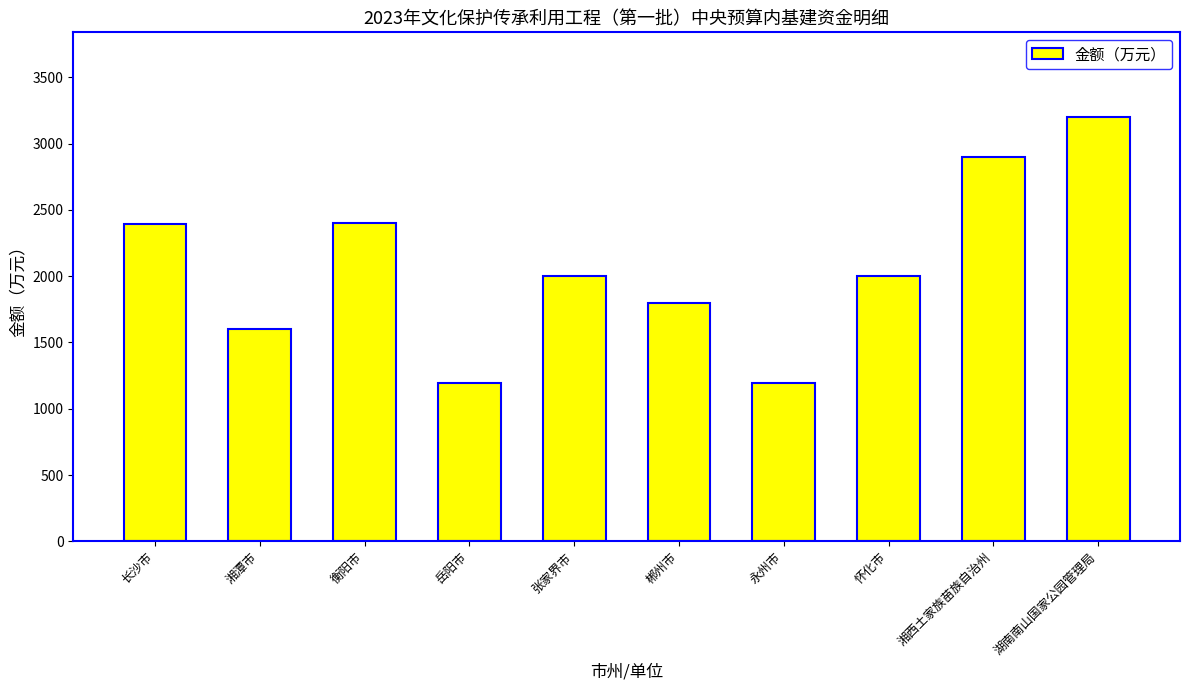

Read the value at 怀化市.

2000